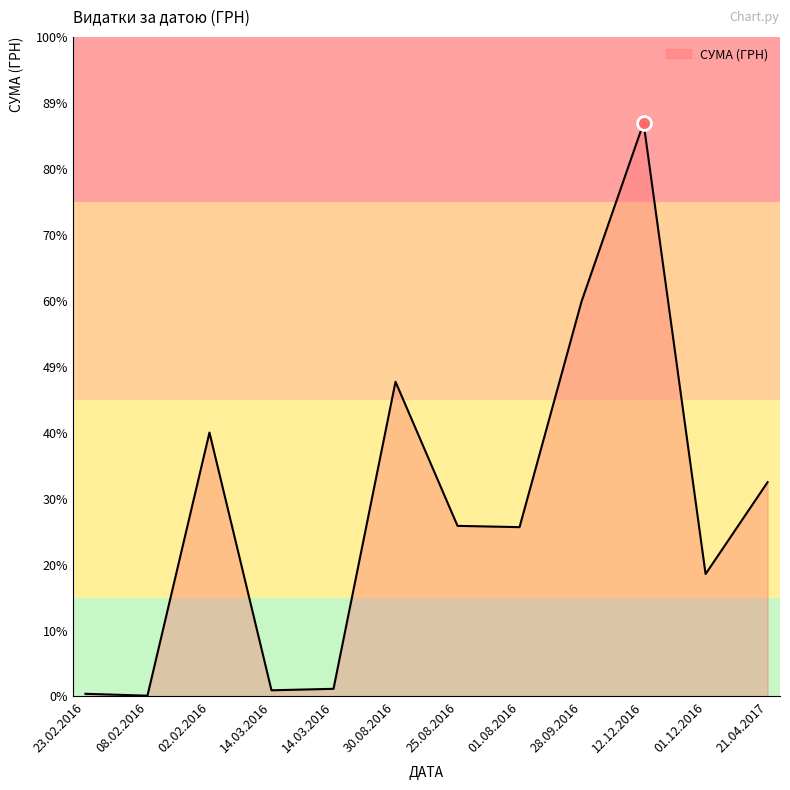

What is the sum of all values?

779640.7